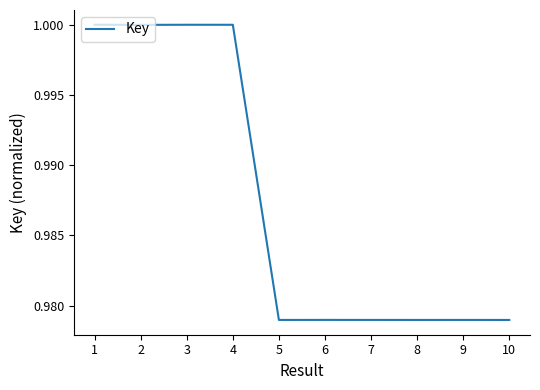

The chart shows a value of 1.5 at 8. True or false?

False